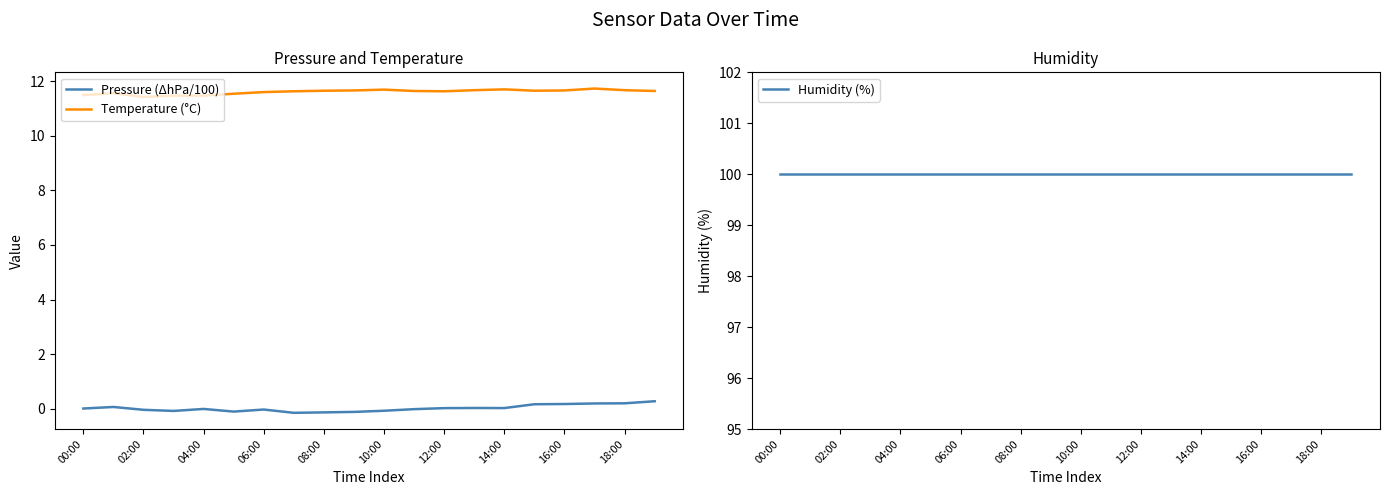

True or false: Temperature (°C) and Pressure (ΔhPa/100) cross at least once.

False